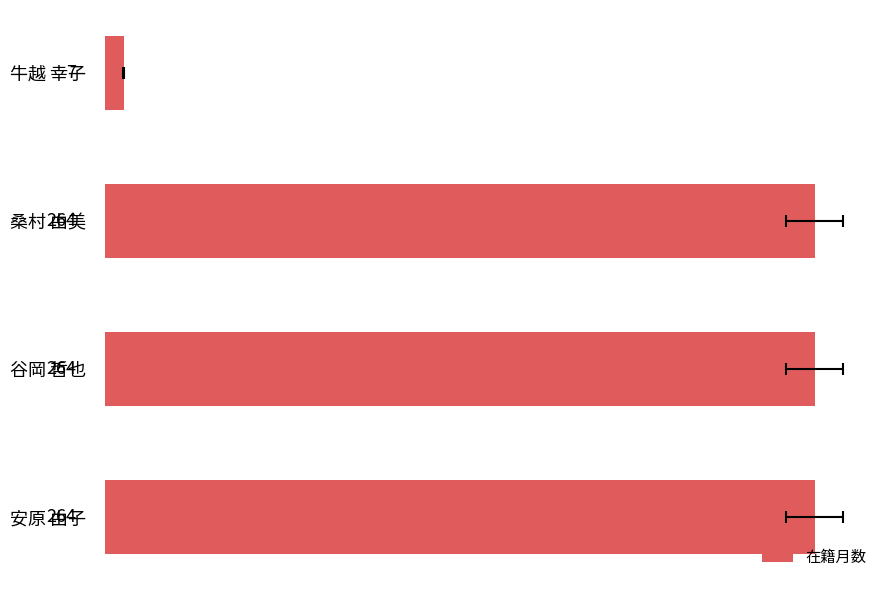

Read the value at 桑村 由美, to the nearest 50.

250